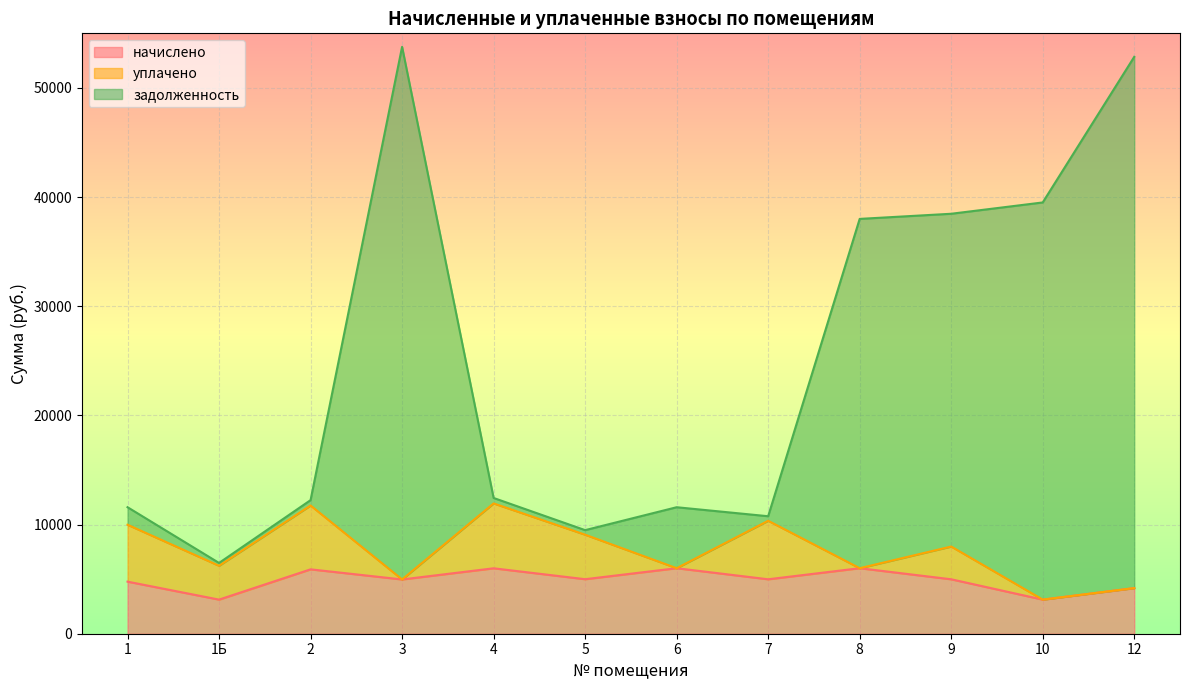

What is the sum of all начислено values?

59037.0